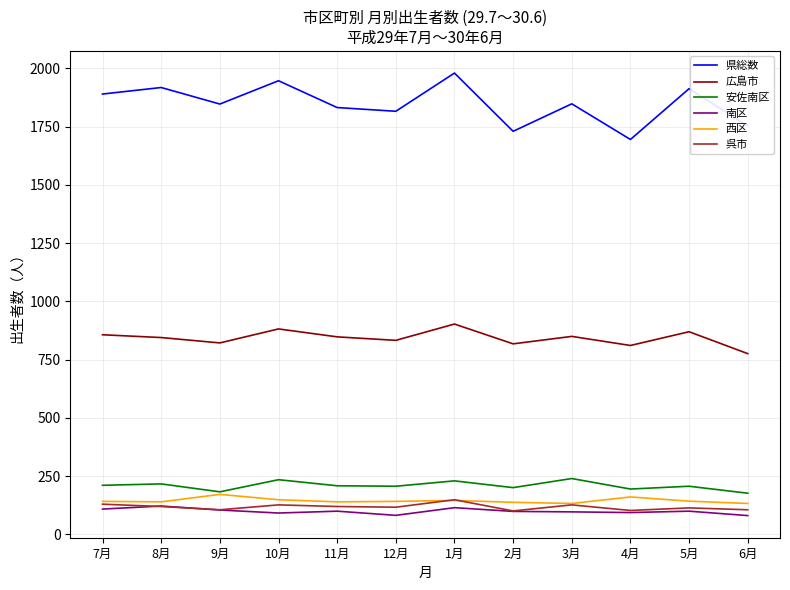

Which series has the largest total across all categories?

県総数